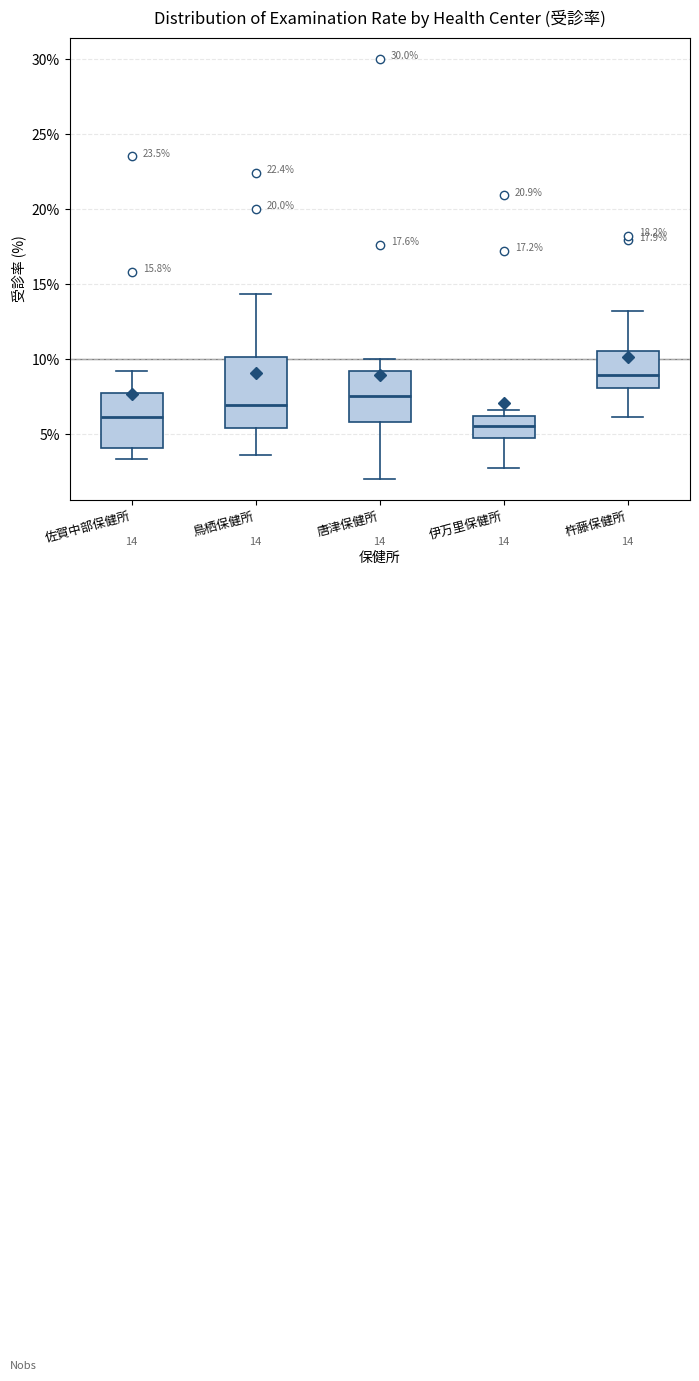

Comparing the boxes themselves (not the whiskers), which one is the tallest?

鳥栖保健所